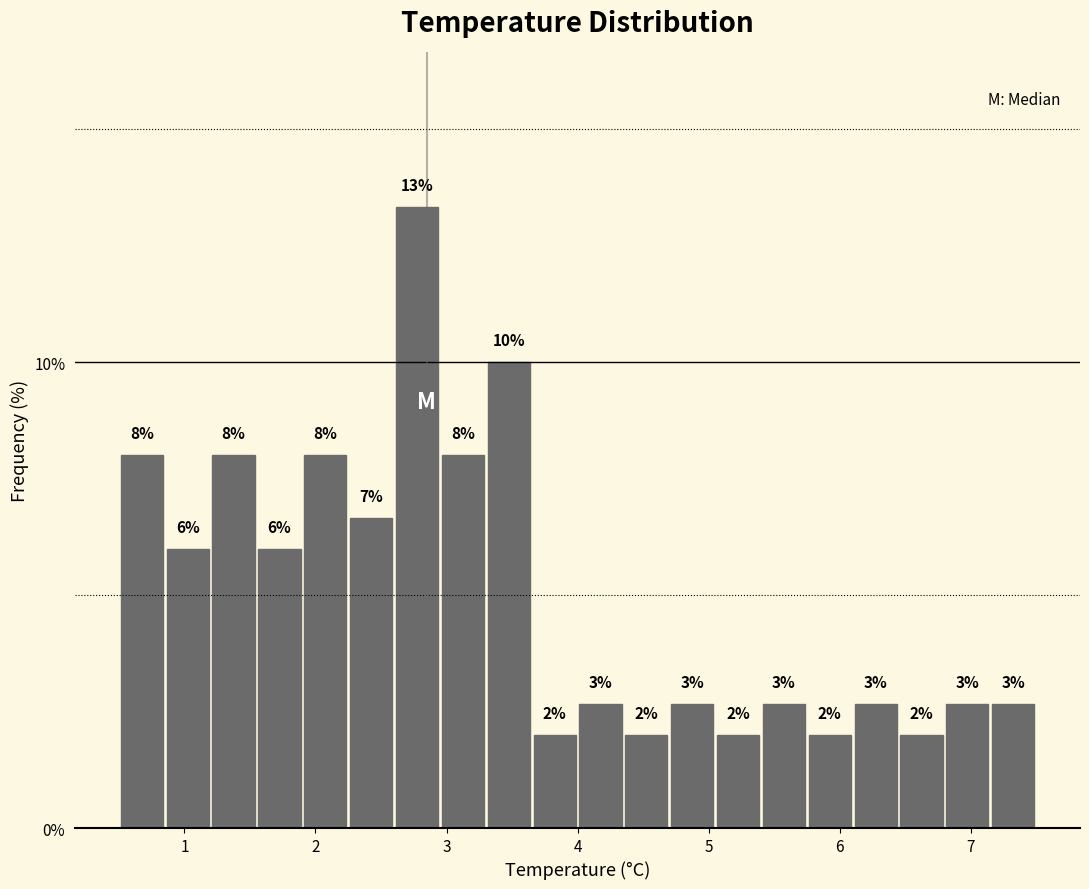

Read against the x-axis, roughly where is the centre of the tallest bar?

2.8